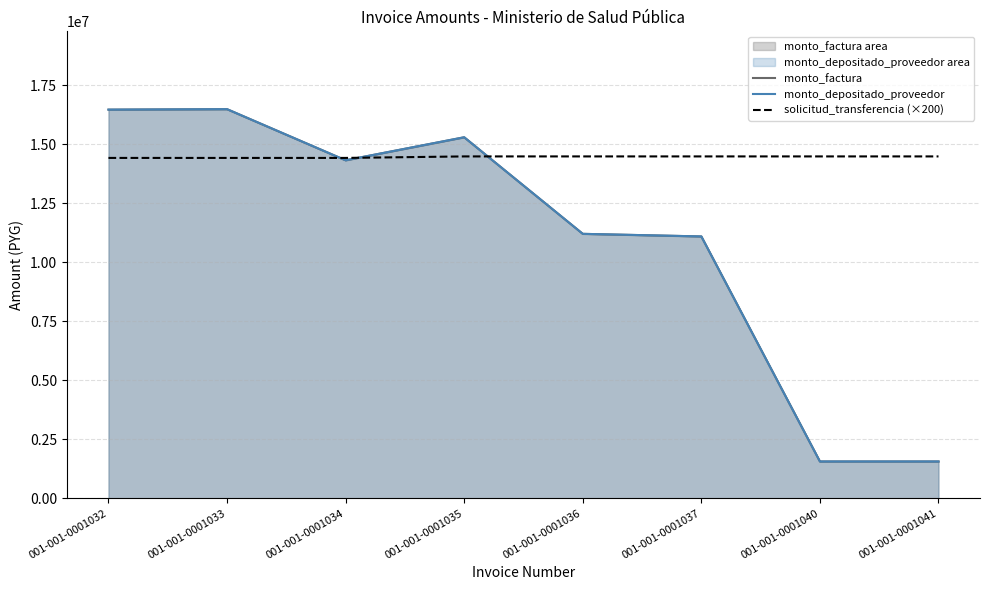

How many solicitud_transferencia (×200) values are between 14415000 and 14478800?

8